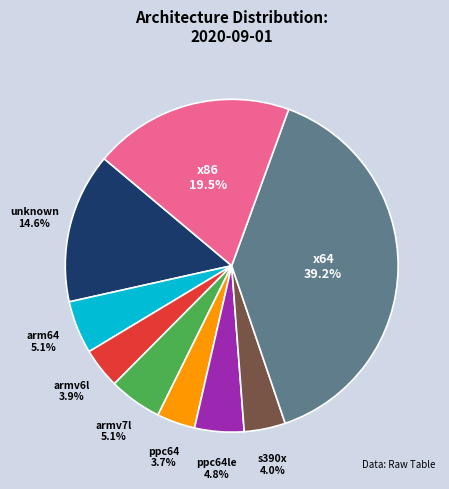

How many slices are in this pie chart?

9